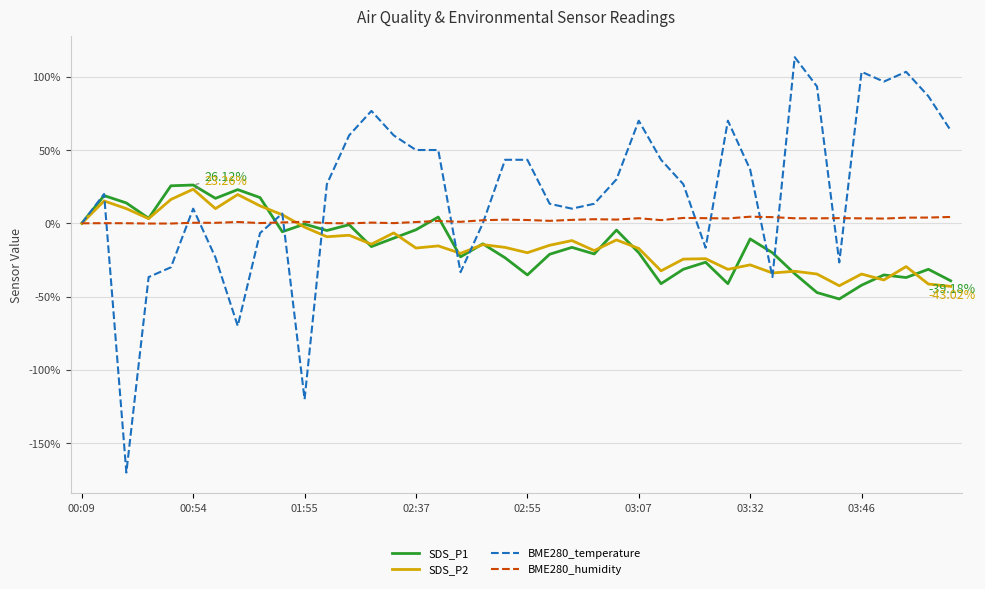

Which series has the widest spread of values?

BME280_temperature